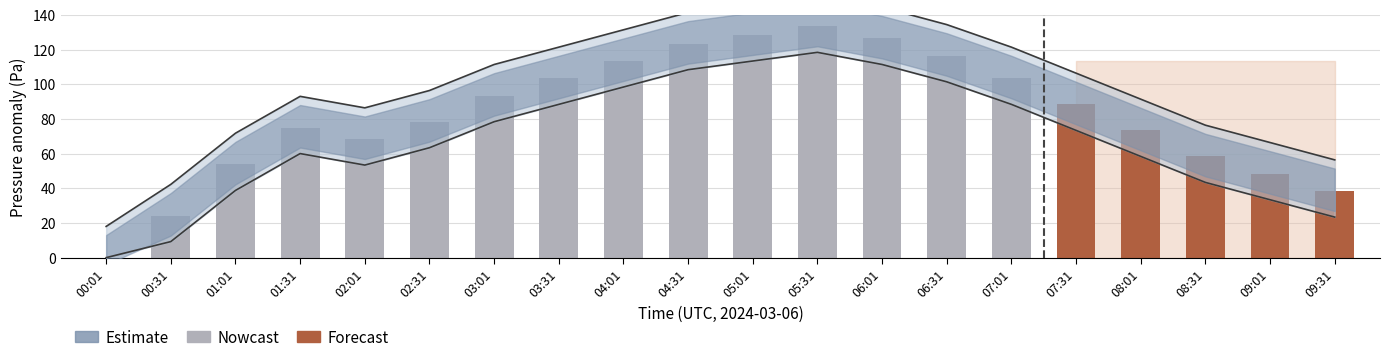

Approximately how many times larger is the value at 06:01 compared to 08:01?

1.7